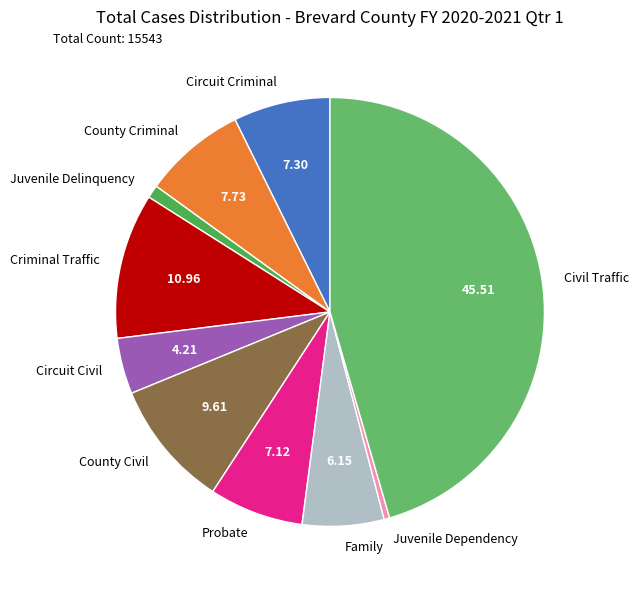

Do Juvenile Dependency and Circuit Civil together represent more than half of the pie?

No